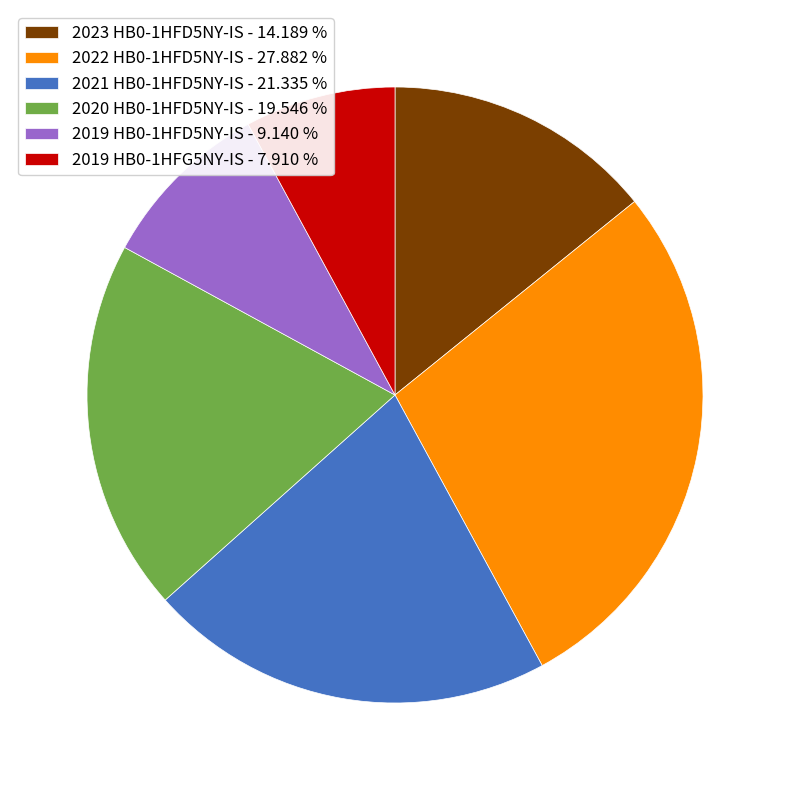

Rank the categories by value from lowest to highest.

2019 HB0-1HFG5NY-IS, 2019 HB0-1HFD5NY-IS, 2023 HB0-1HFD5NY-IS, 2020 HB0-1HFD5NY-IS, 2021 HB0-1HFD5NY-IS, 2022 HB0-1HFD5NY-IS